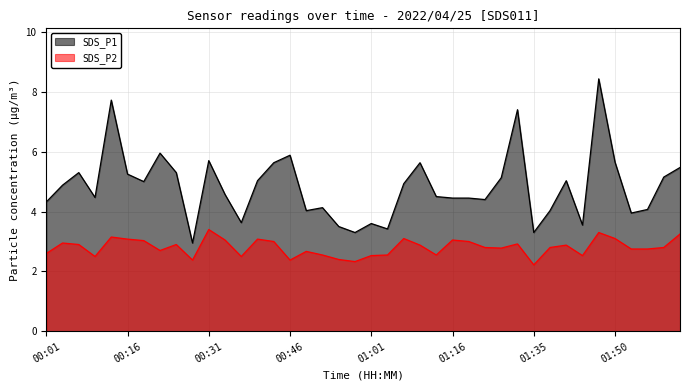

List the series in order of their peak value, lowest first.

SDS_P2, SDS_P1